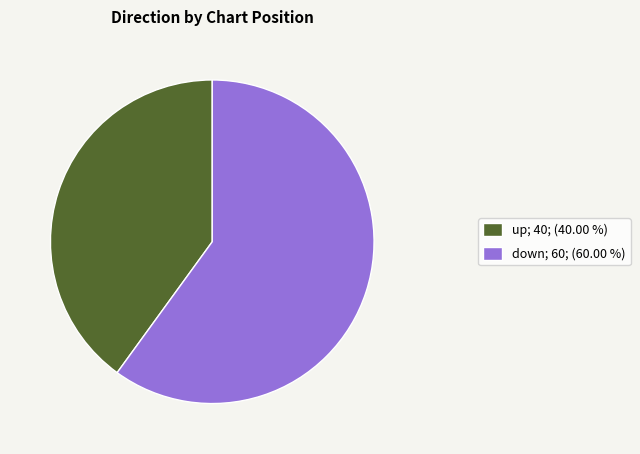

True or false: up accounts for 27% of the total.

False